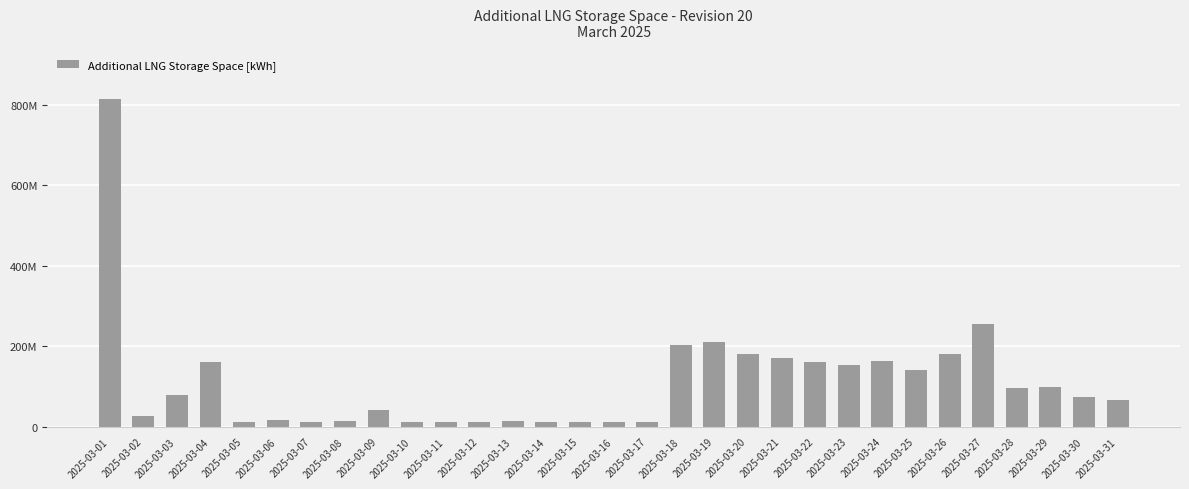

What is the change in value from 2025-03-01 to 2025-03-18?

-612442702